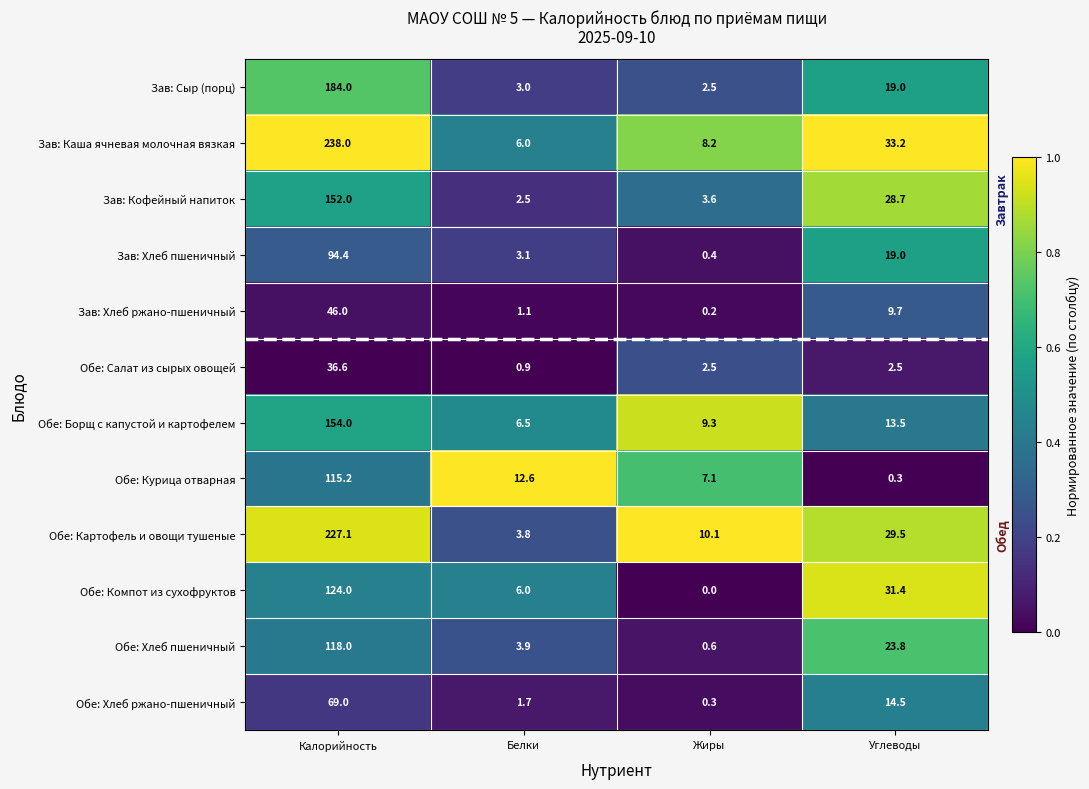

Rank the categories by Обе: Картофель и овощи тушеные value from lowest to highest.

Белки, Жиры, Углеводы, Калорийность